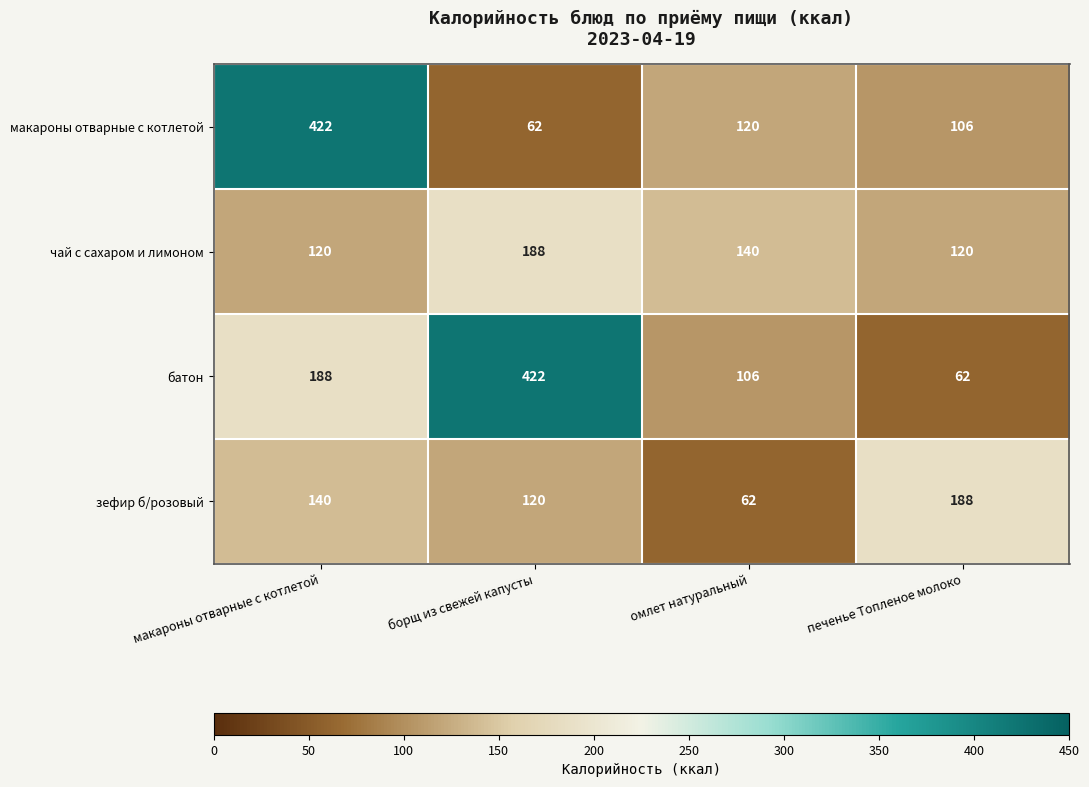

Reading left to right, what are all the values shown in this chart?

макароны отварные с котлетой: макароны отварные с котлетой=422	борщ из свежей капусты=62	омлет натуральный=120	печенье Топленое молоко=106
чай с сахаром и лимоном: макароны отварные с котлетой=120	борщ из свежей капусты=188	омлет натуральный=140	печенье Топленое молоко=120
батон: макароны отварные с котлетой=188	борщ из свежей капусты=422	омлет натуральный=106	печенье Топленое молоко=62
зефир б/розовый: макароны отварные с котлетой=140	борщ из свежей капусты=120	омлет натуральный=62	печенье Топленое молоко=188